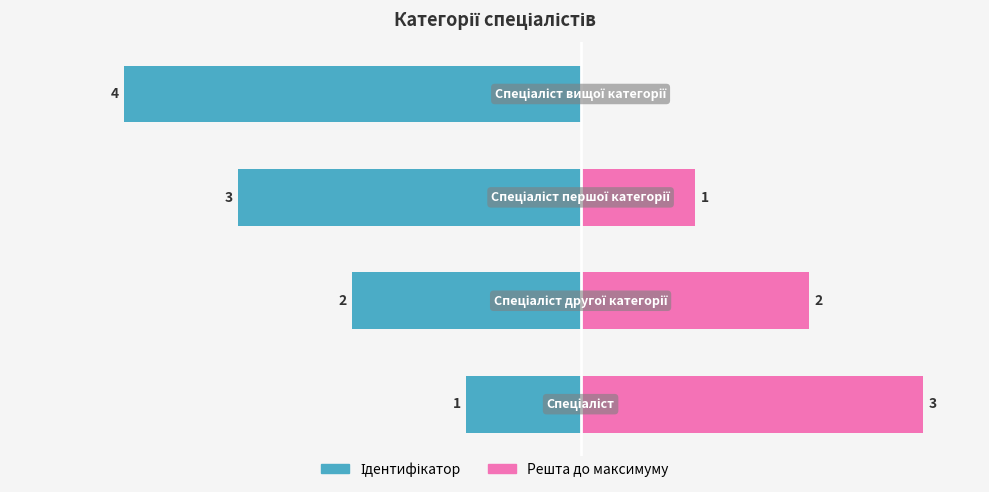

Reading right to left, what are all the values shown in this chart?

Ідентифікатор: 3=-4	2=-3	1=-2	0=-1
Решта до максимуму: 3=0	2=1	1=2	0=3